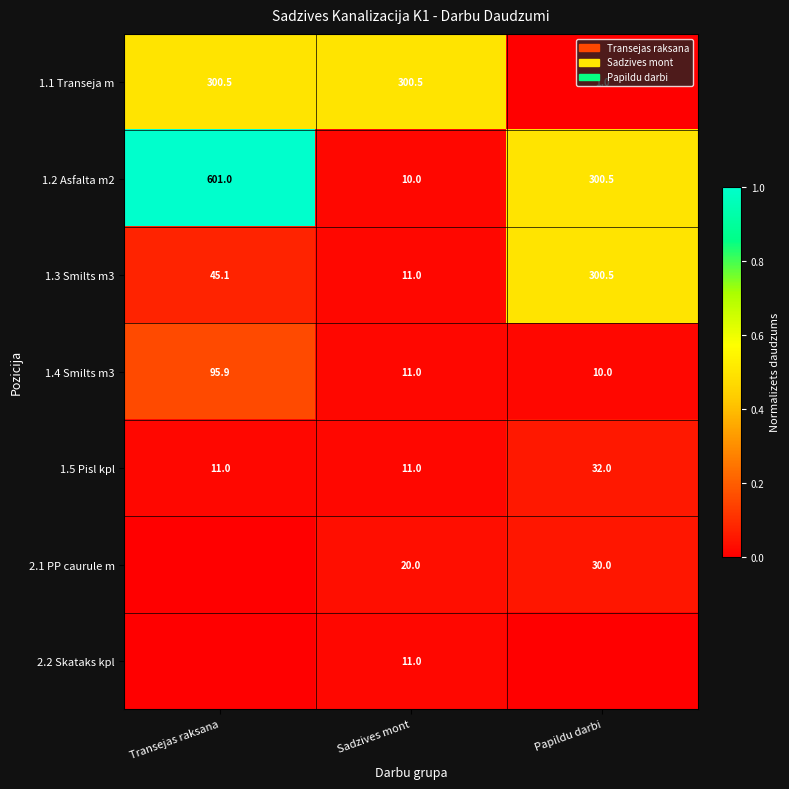

Is the value of 1.5 Pisl kpl at Papildu darbi greater than the value of 2.1 PP caurule m at Sadzives mont?

Yes